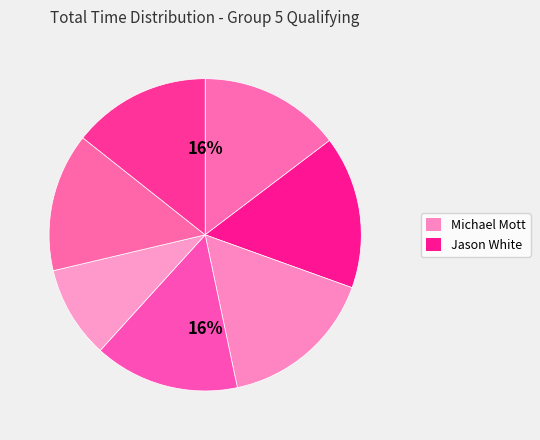

Which category has the biggest portion of the pie?

Michael Mott